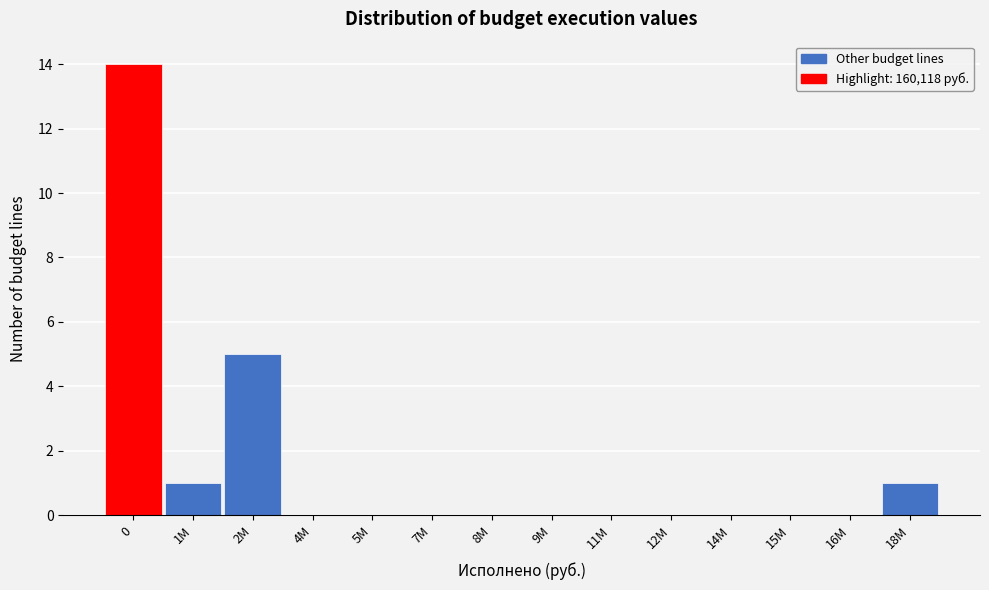

Reading right to left, transcribe all the data shown in this chart.

18M=1	16M=0	15M=0	14M=0	12M=0	11M=0	9M=0	8M=0	7M=0	5M=0	4M=0	2M=5	1M=1	0=14